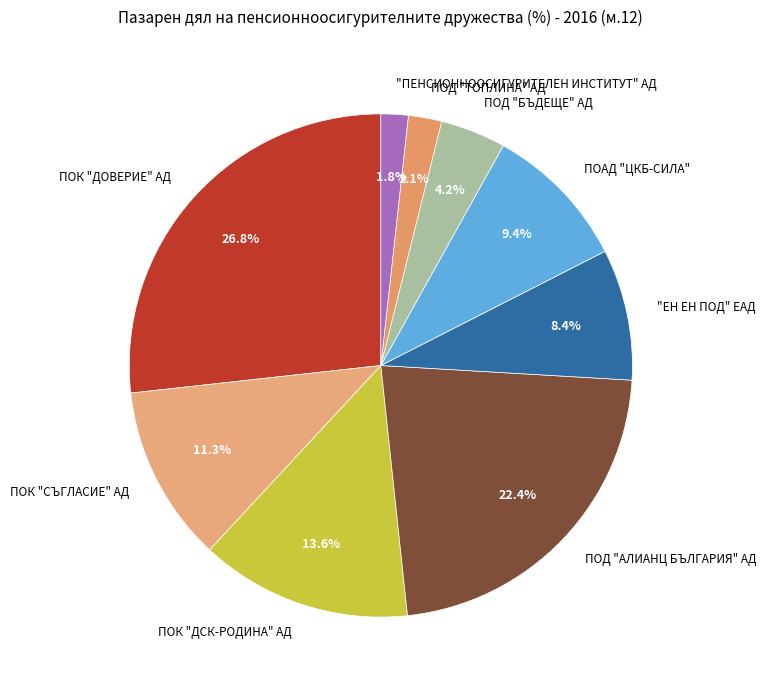

To the nearest percent, what is the combined percentage of ПОД "АЛИАНЦ БЪЛГАРИЯ" АД and ПОК "ДОВЕРИЕ" АД?

49%